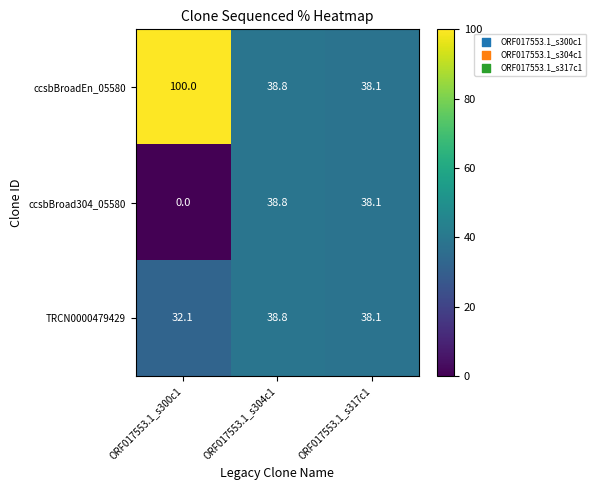

True or false: TRCN0000479429 has a value of 48.2 at ORF017553.1_s300c1.

False